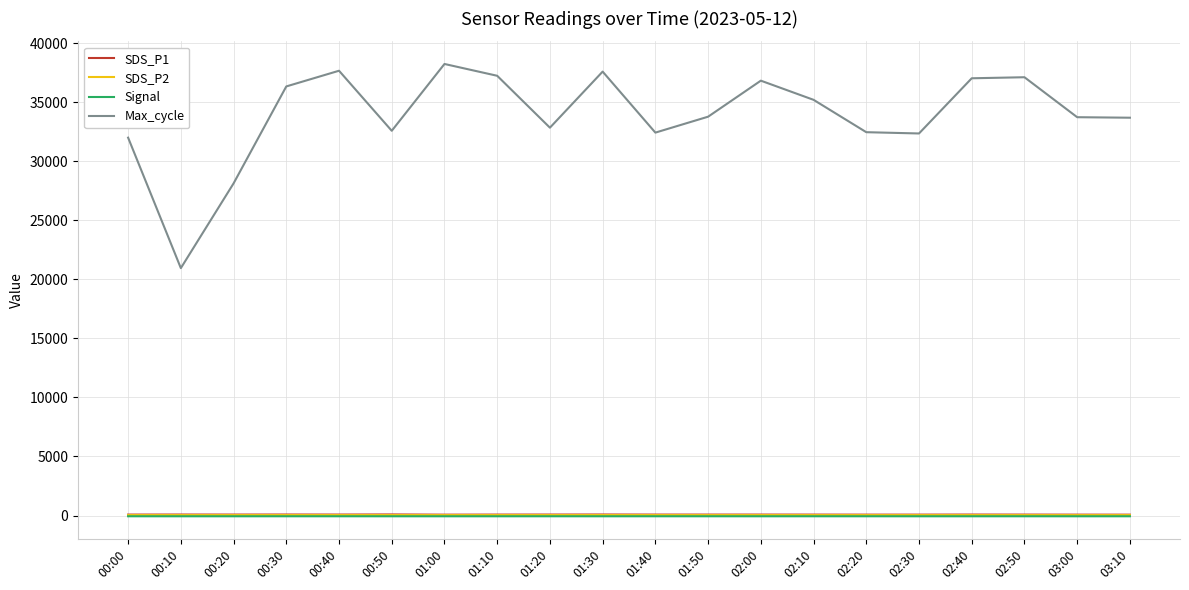

Count the number of categories in the chart.

20